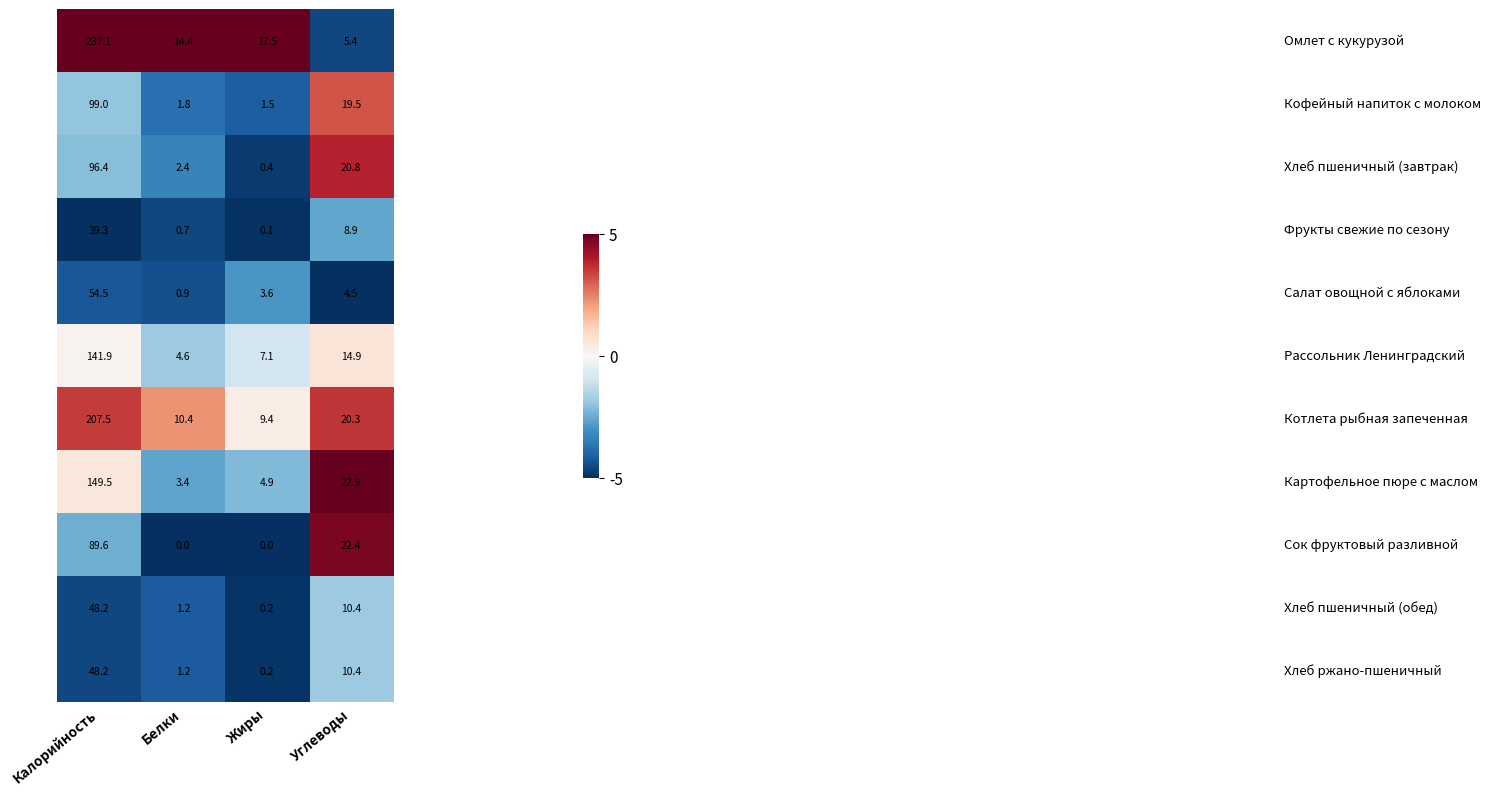

What is the spread (max minus min) of values at Углеводы?

18.4